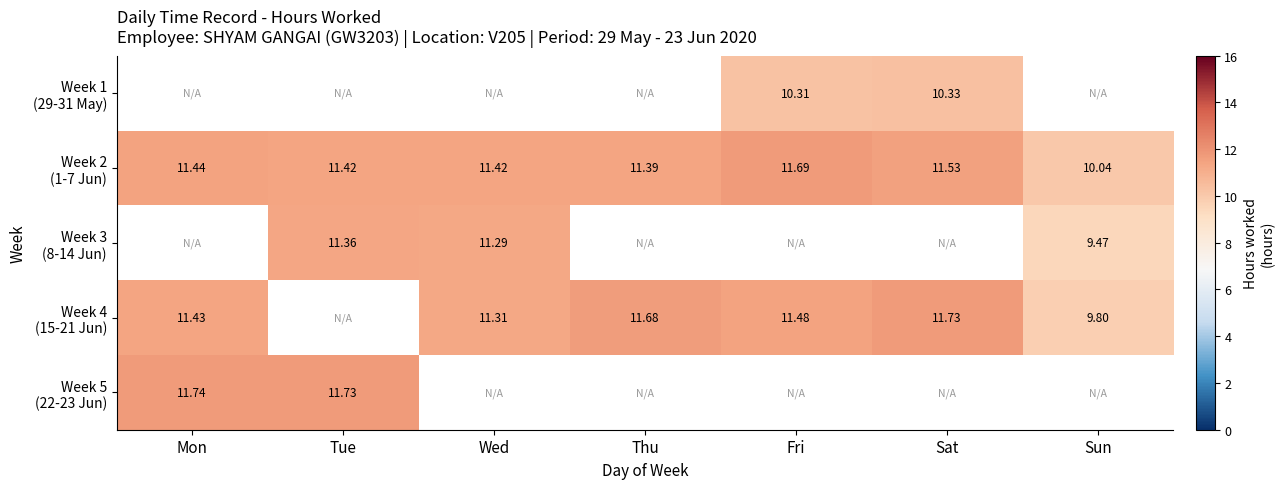

Is it true that Week 2 (1-7 Jun) equals 11.4 at Thu?

True